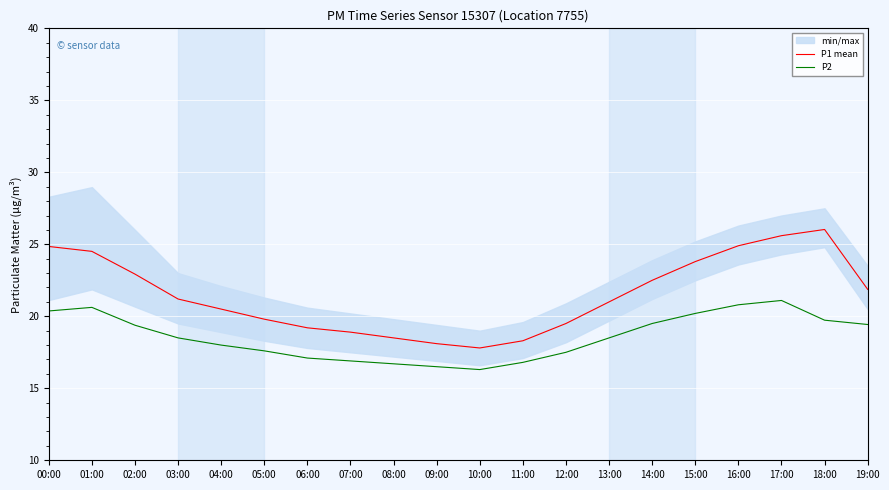

What is the difference between the P2 values at 10:00 and 08:00?

0.4